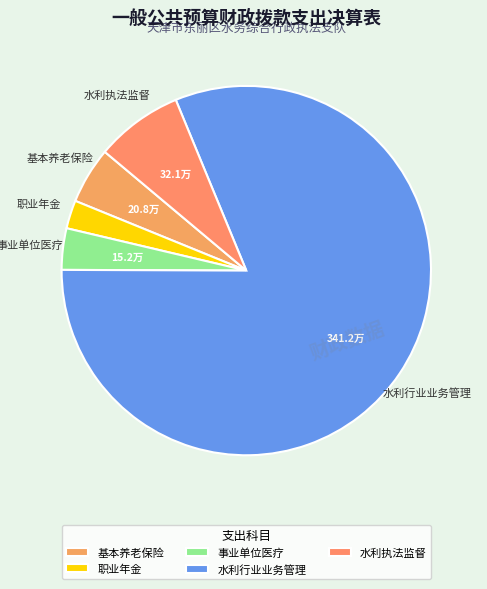

Do 职业年金 and 水利行业业务管理 together represent more than half of the pie?

Yes